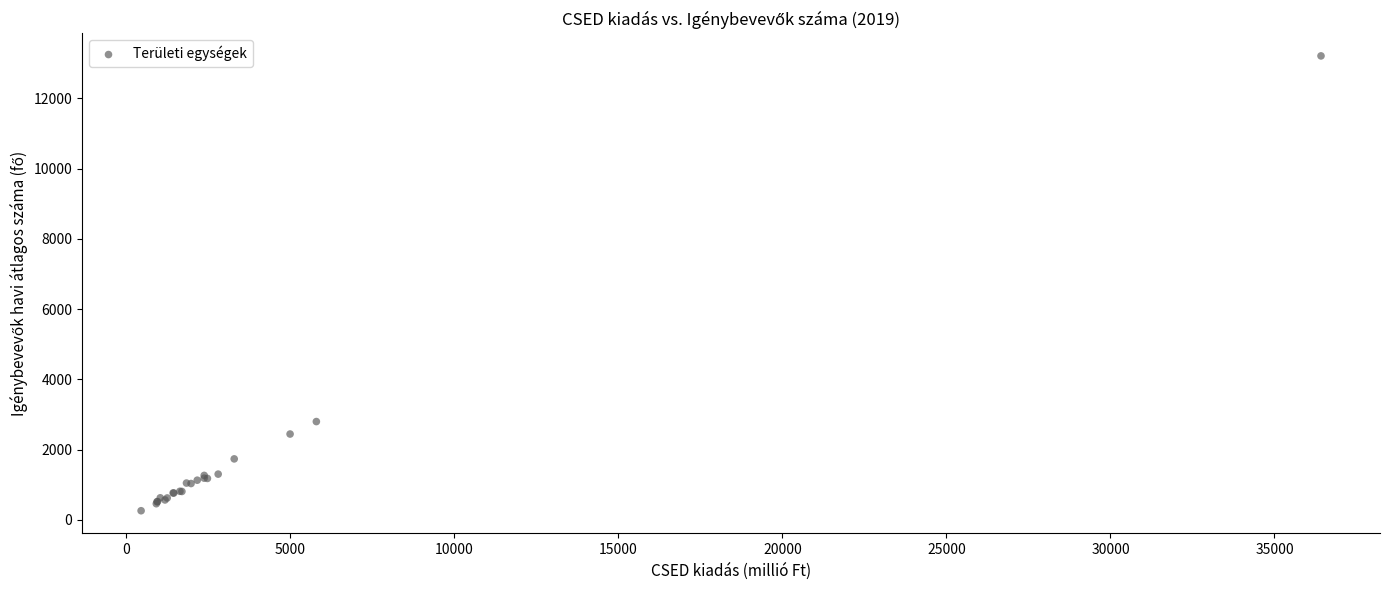

What Y value in the scatter plot is closest to 6735?

2798.5